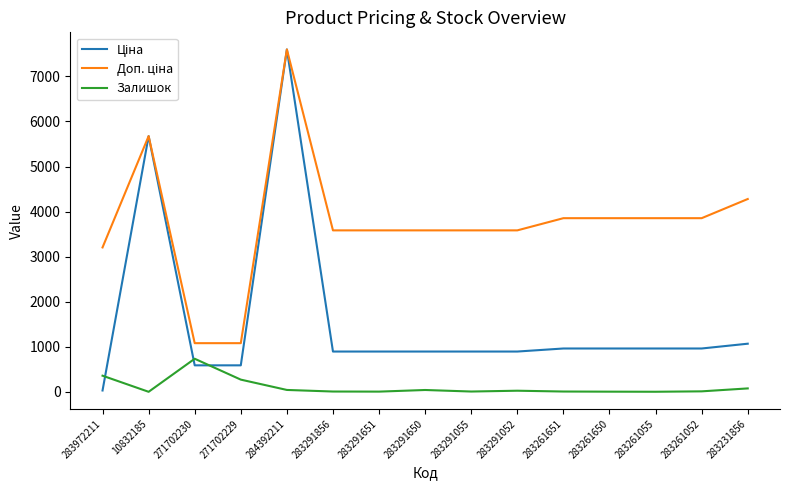

What is the highest value of the Залишок series?

736.0